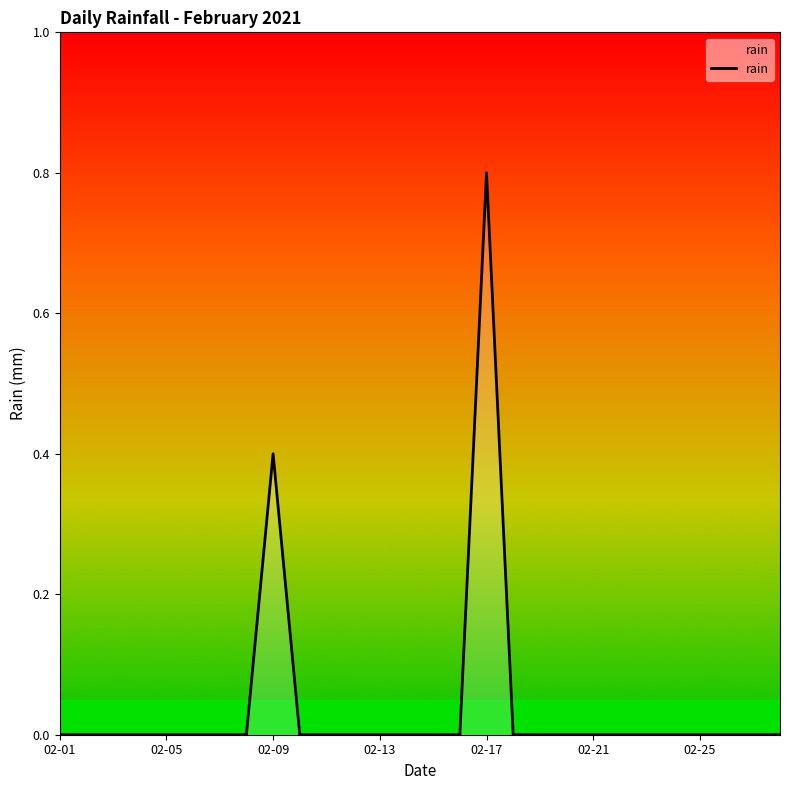

What is the difference between the maximum and minimum values?

0.8